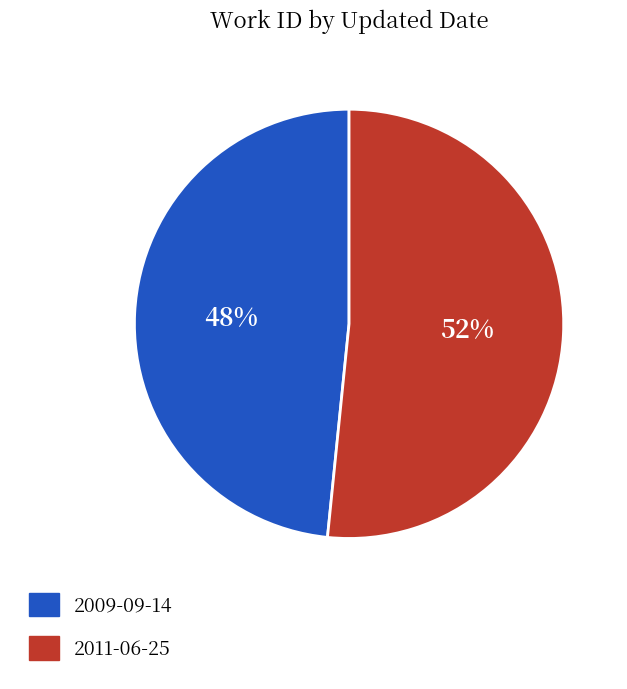

Count the number of slices in the pie.

2